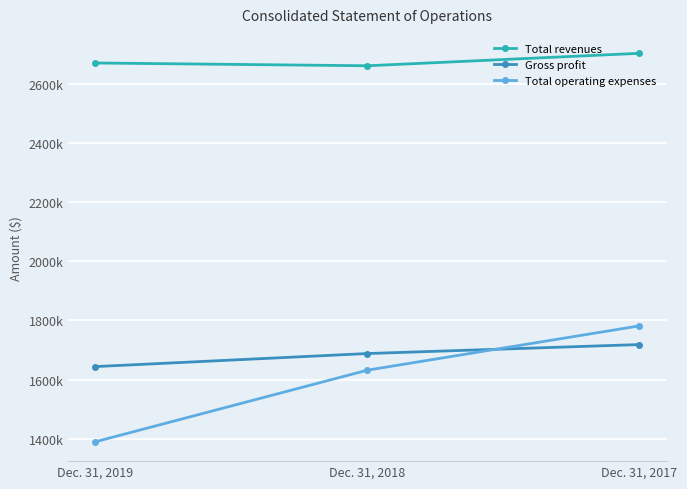

The value of Total revenues at Dec. 31, 2018 is 750516. True or false?

False